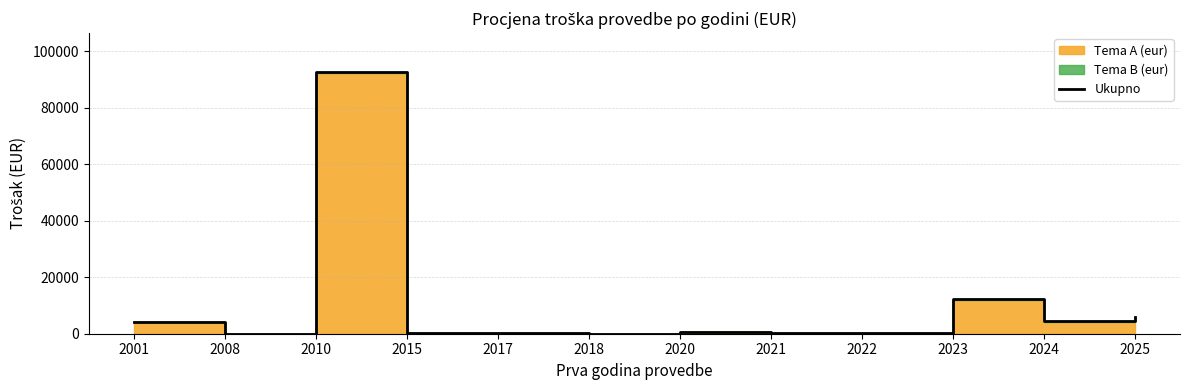

List the labels in order of value, largest first.

2010, 2023, 2025, 2024, 2001, 2020, 2021, 2022, 2015, 2017, 2008, 2018